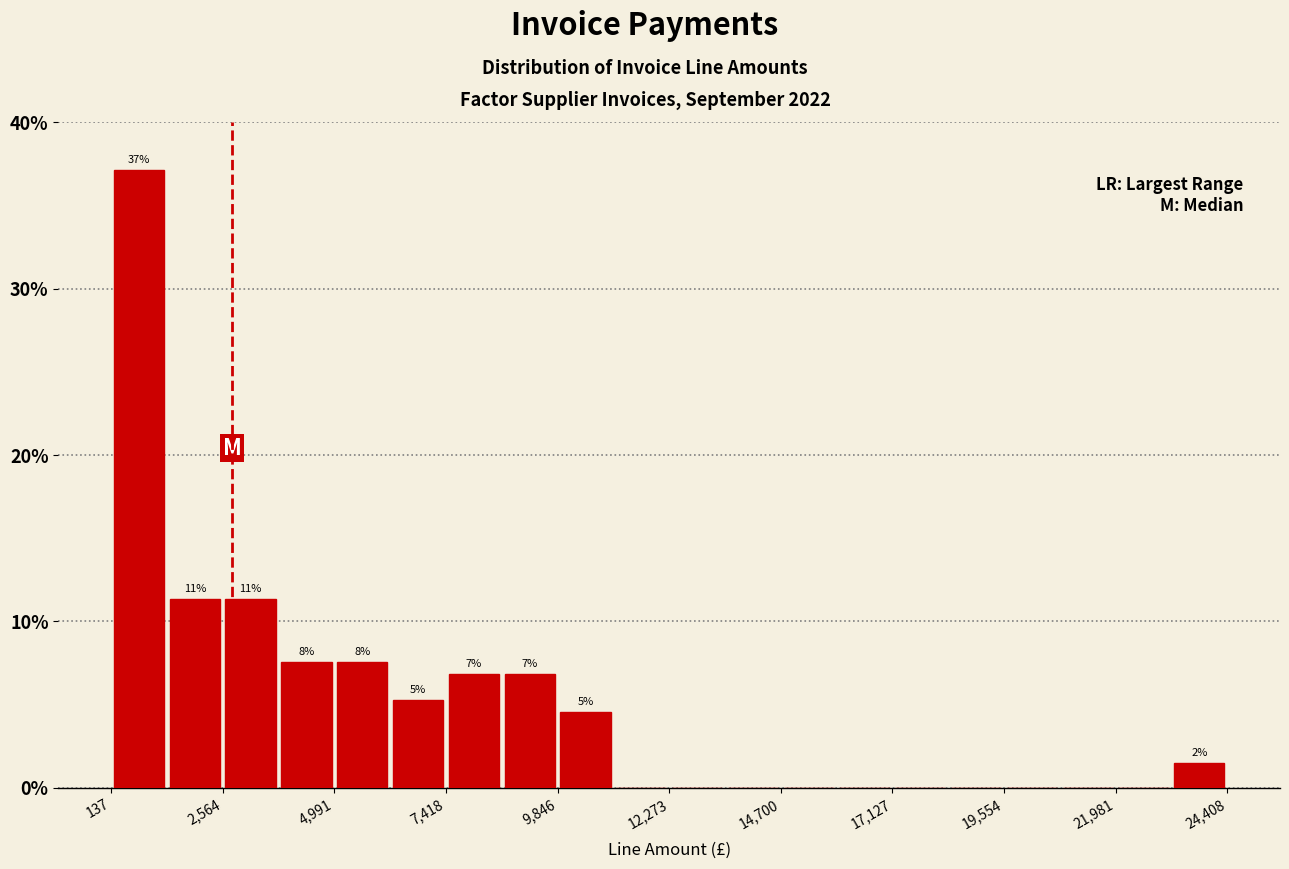

Read against the x-axis, roughly where is the centre of the tallest bar?

500